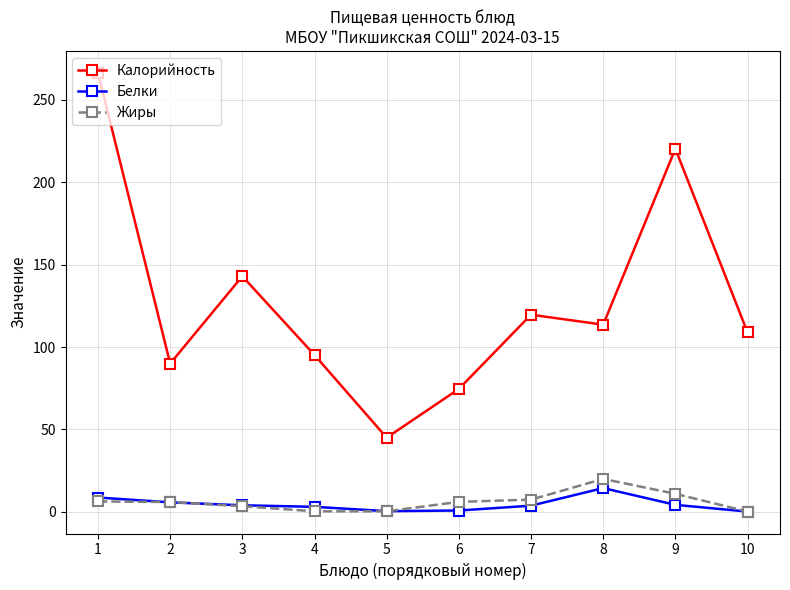

At which label does Белки reach its peak?

8